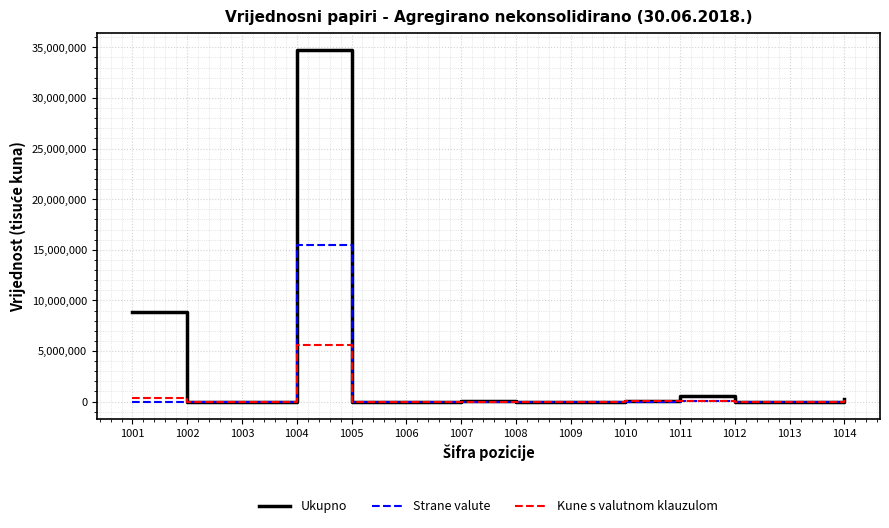

What is the greatest value displayed?

34711251